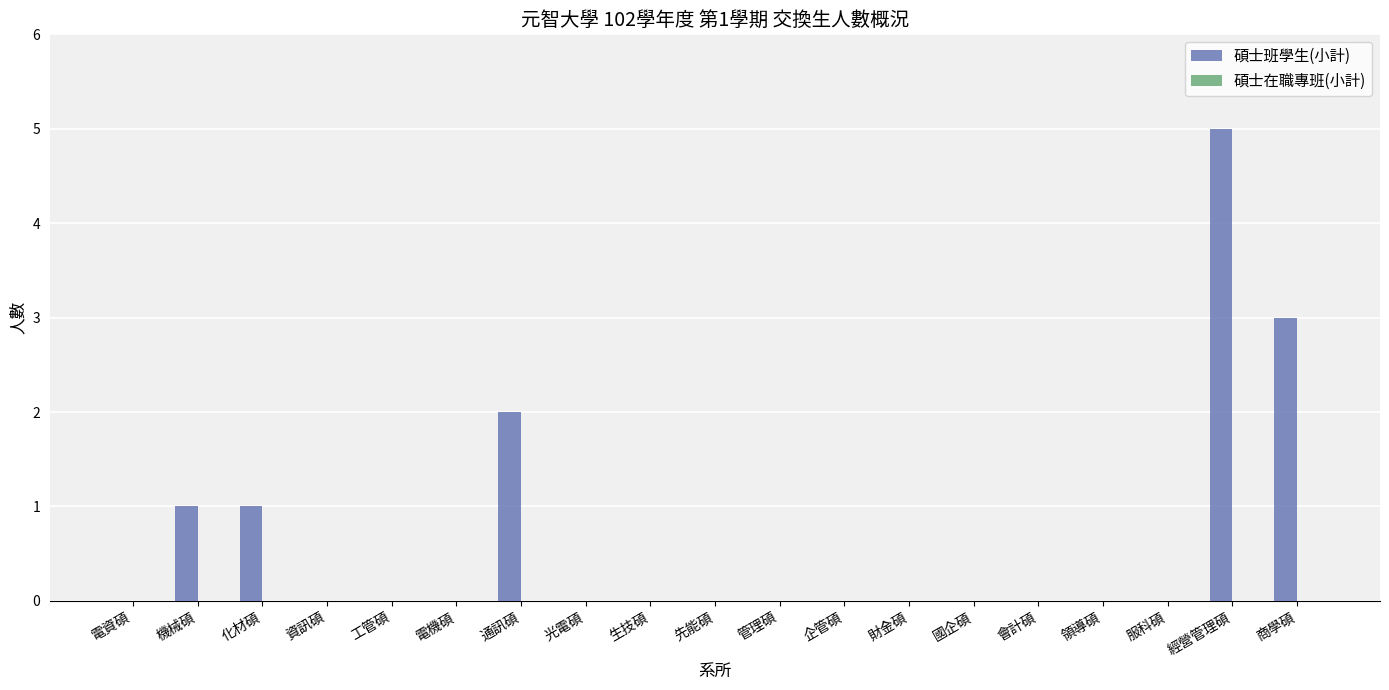

Which category has the highest value across all series?

經營管理碩